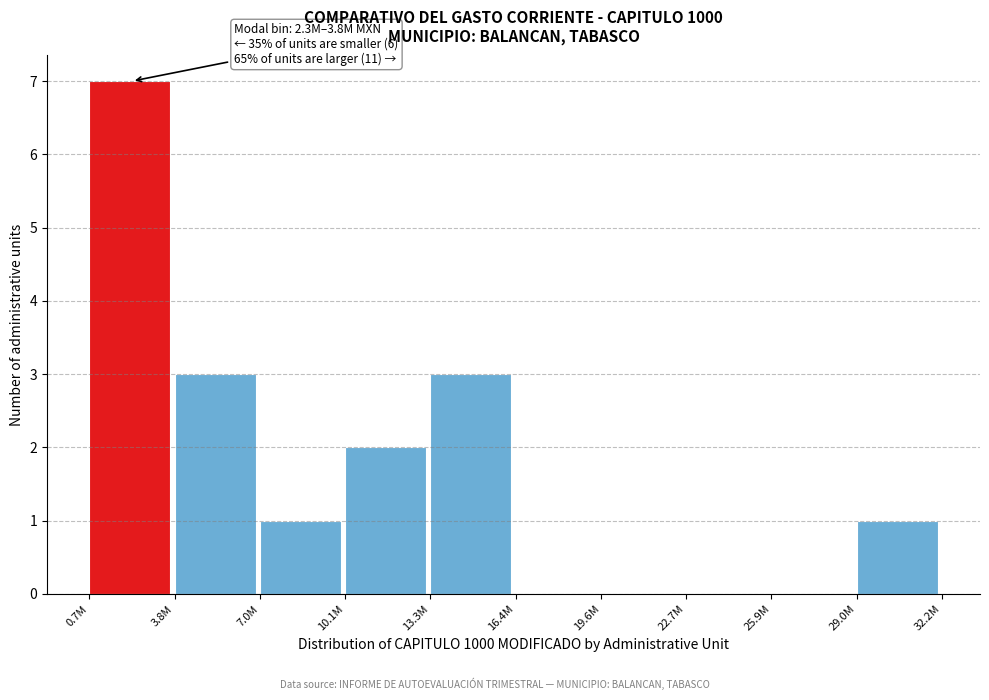

Reading left to right, list all the values displayed in this chart.

0.7M=7	3.8M=3	7.0M=1	10.1M=2	13.3M=3	16.4M=0	19.6M=0	22.7M=0	25.9M=0	29.0M=1